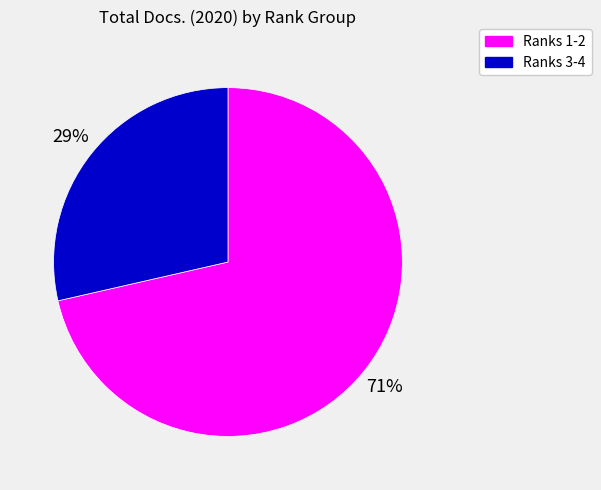

To the nearest percent, what is the average slice percentage?

50%